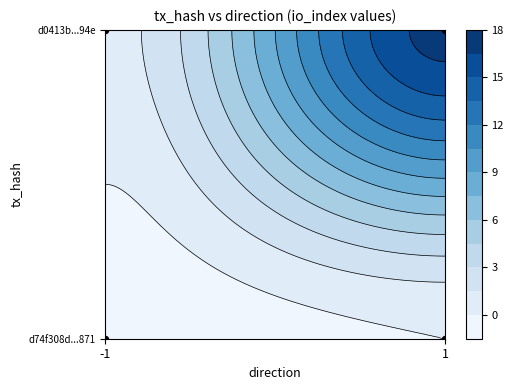

Which has a higher value, 1 or -1?

1